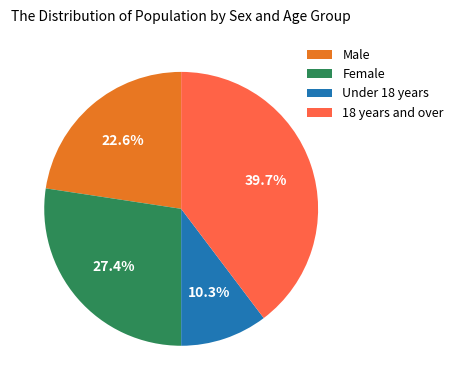

What is the ratio of the value at Under 18 years to the value at 18 years and over?

0.3